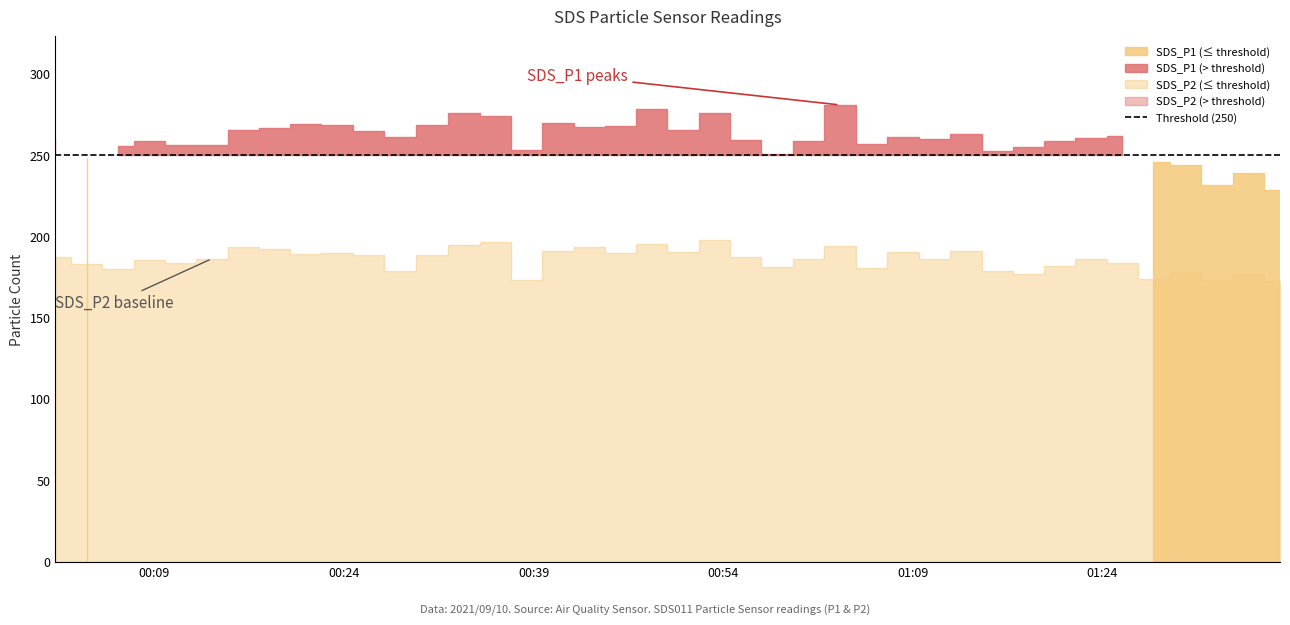

Reading left to right, extract all data points from this chart.

SDS_P1: 259.9	248.3	255.3	258.4	256.3	256.1	265.1	266.4	268.9	268.6	265.0	261.0	268.8	276.0	273.9	253.2	269.4	267.5	267.7	278.1	265.7	275.9	259.6	250.7	258.4	280.8	256.8	261.2	260.1	262.9	252.3	255.0	258.8	260.5	261.9	245.7	243.8	231.8	238.8	228.4
SDS_P2: 187.6	183.2	180.1	185.5	183.3	186.2	193.3	192.3	189.0	190.0	188.6	178.9	188.3	194.7	196.7	173.1	190.8	193.7	189.7	195.4	190.7	197.7	187.5	181.4	185.9	194.1	180.7	190.2	185.9	190.9	178.6	176.8	181.6	186.4	183.4	173.9	178.1	172.9	177.2	172.6